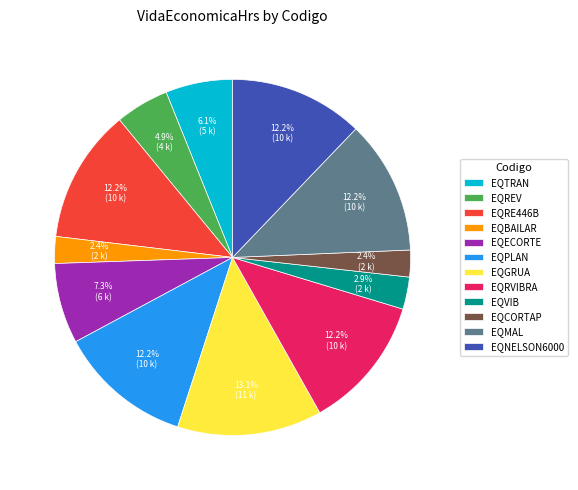

To the nearest percent, what is the difference between the largest and smallest slice percentages?

11%